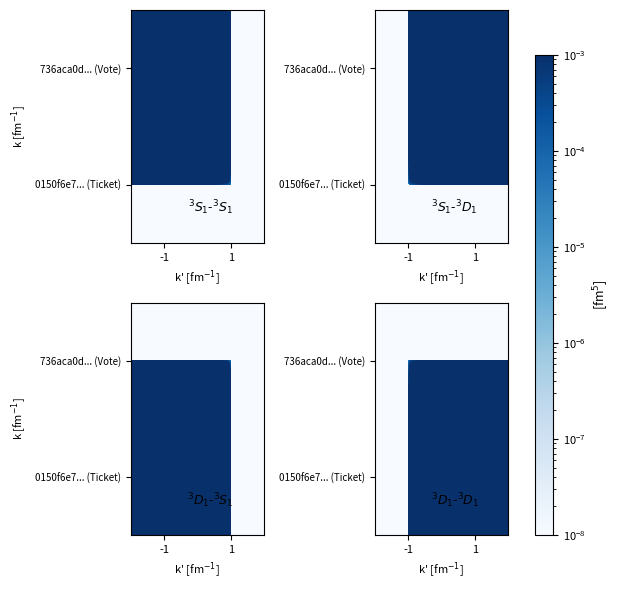

Is it true that 736aca0d... (Vote) equals 0.0 at 1?

True